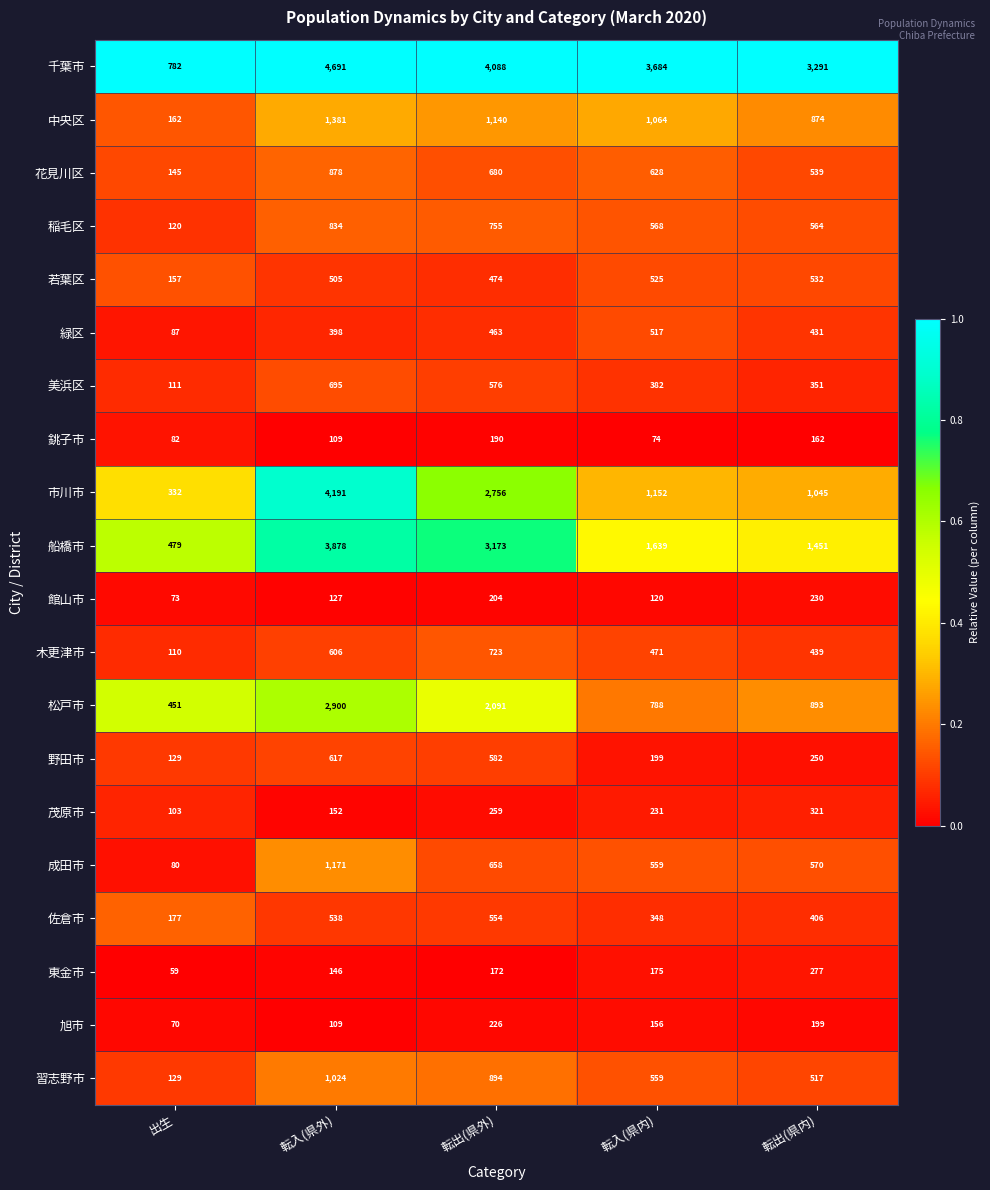

Where does the 野田市 series first go above 250?

転入(県外)